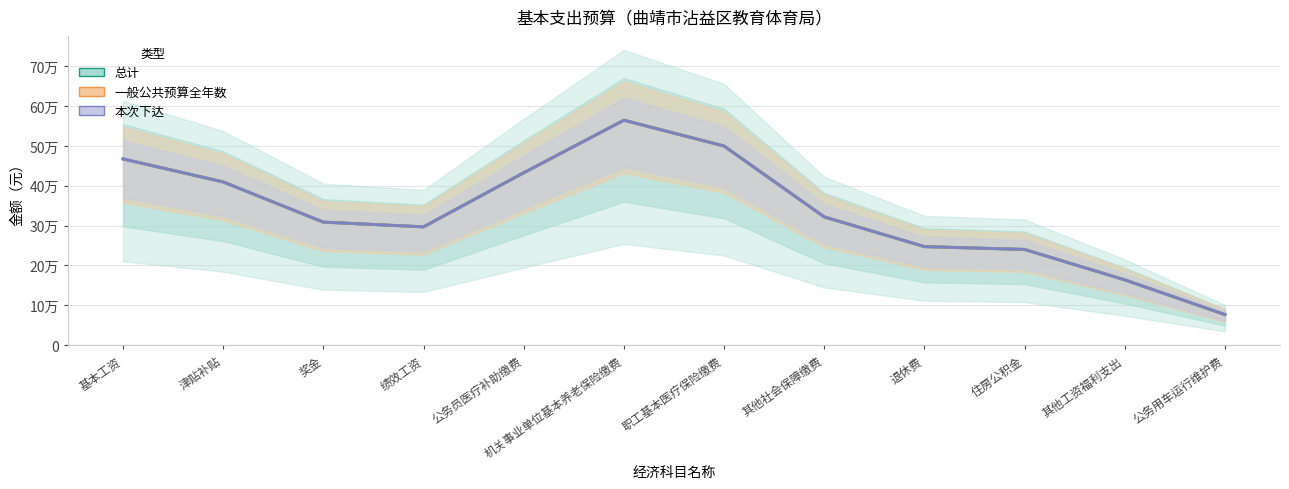

How many data points in 一般公共预算全年数 are above 321964?

6